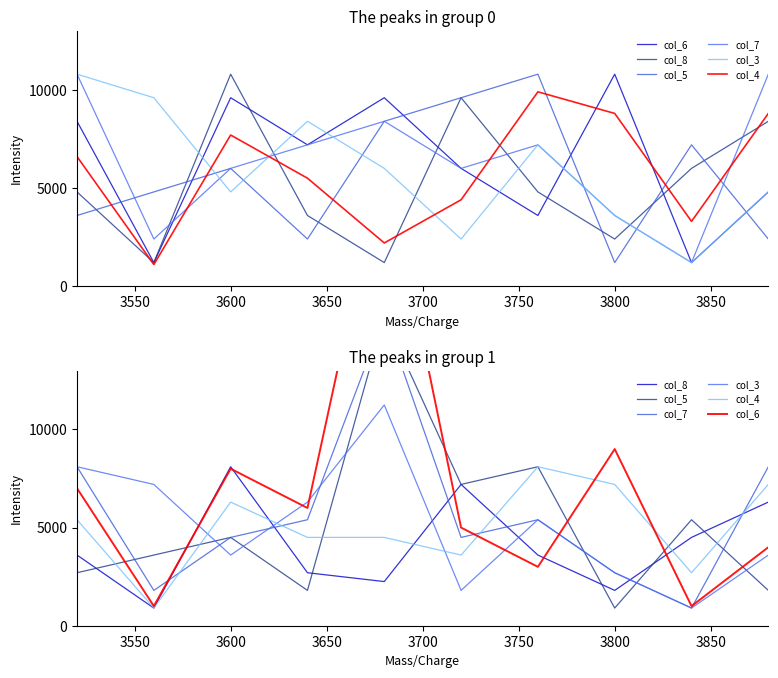

What is the lowest value of the col_6 series?

1000